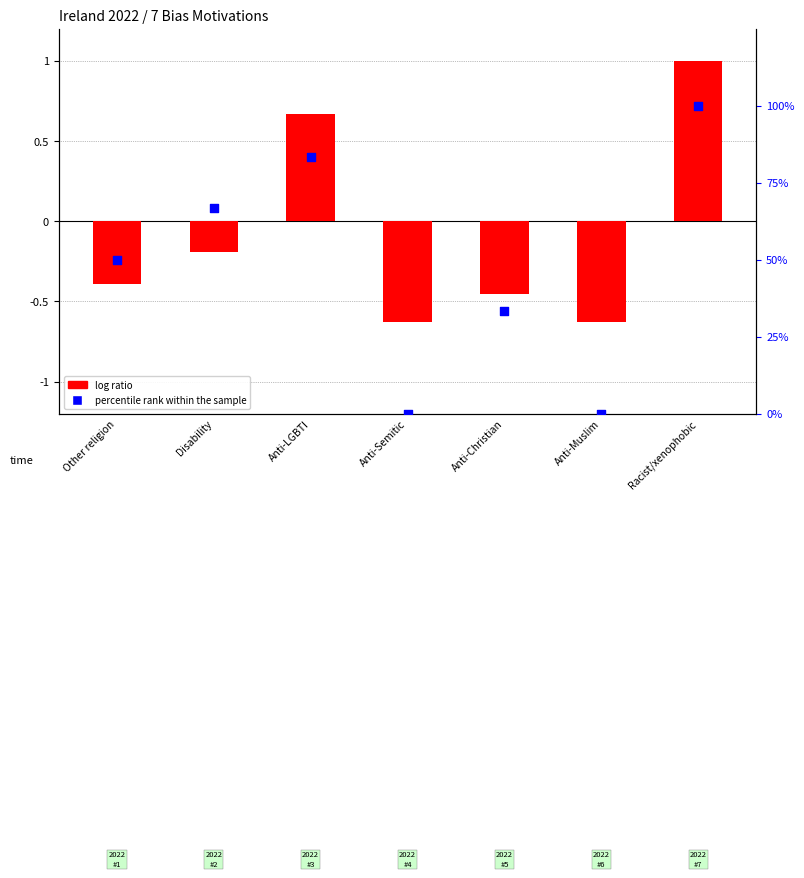

At how many categories does at least one series exceed 75?

2